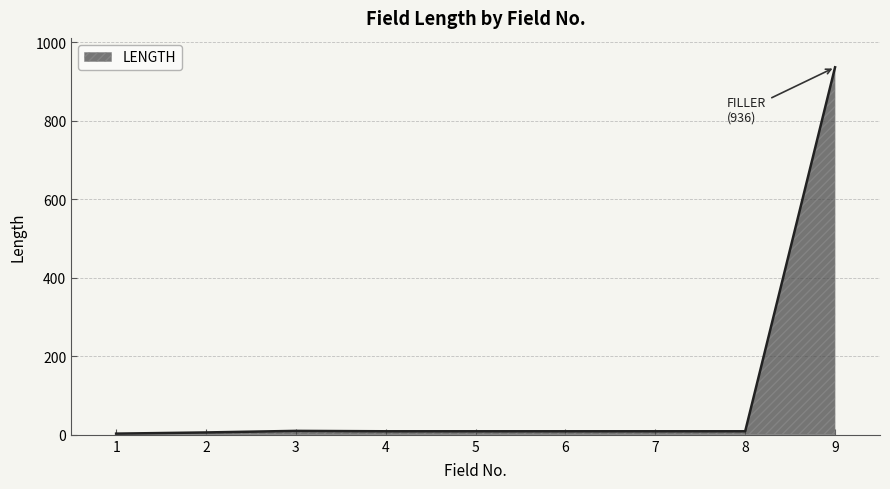

What is the maximum value shown in the chart?

936